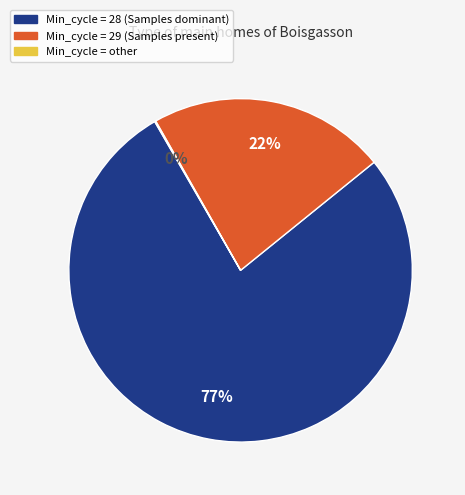

To the nearest percent, what is the average slice percentage?

33%